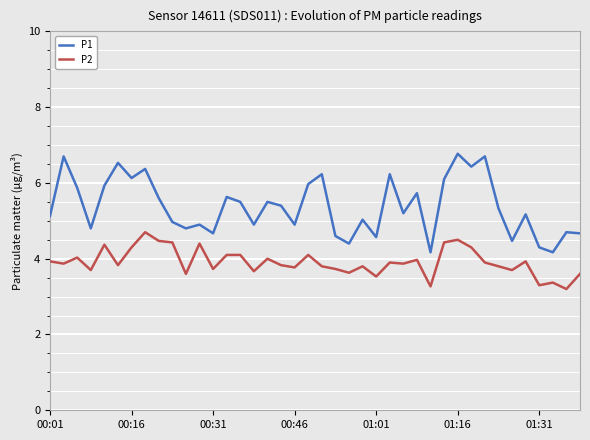

Which series has the widest spread of values?

P1